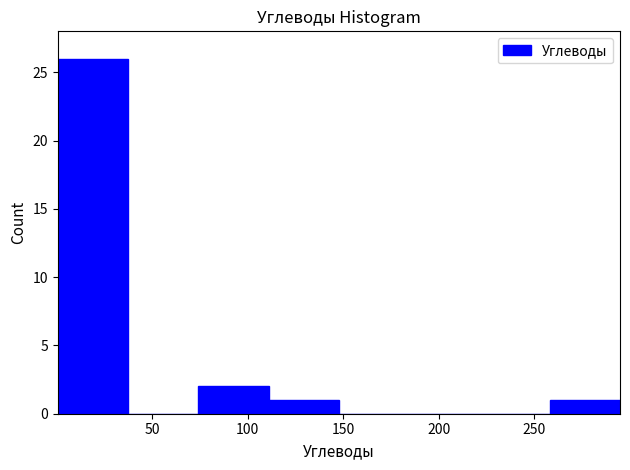

How tall is the bar that spans 75 to 110 on the x-axis? Neither the bar edges nor the heights are printed on the chart, so give them approximately, as read against the axes.

2